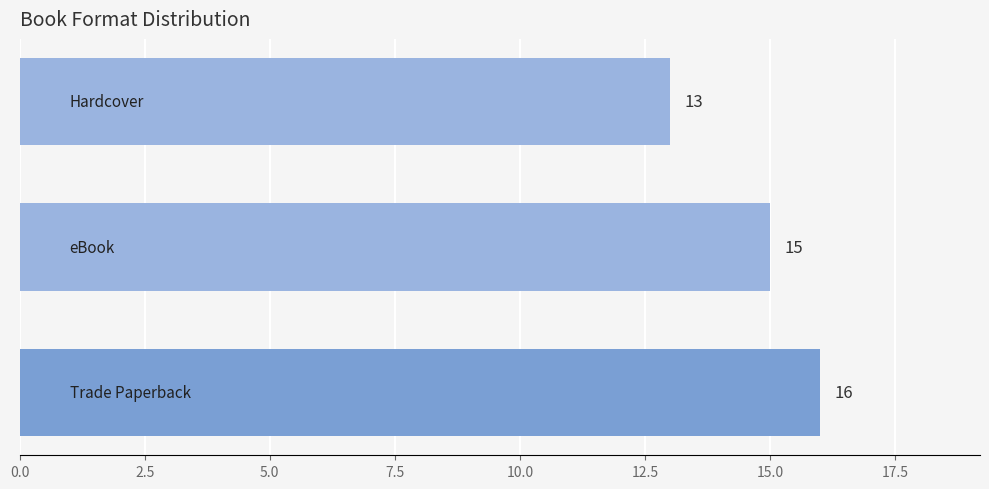

How many distinct data groups are displayed?

1